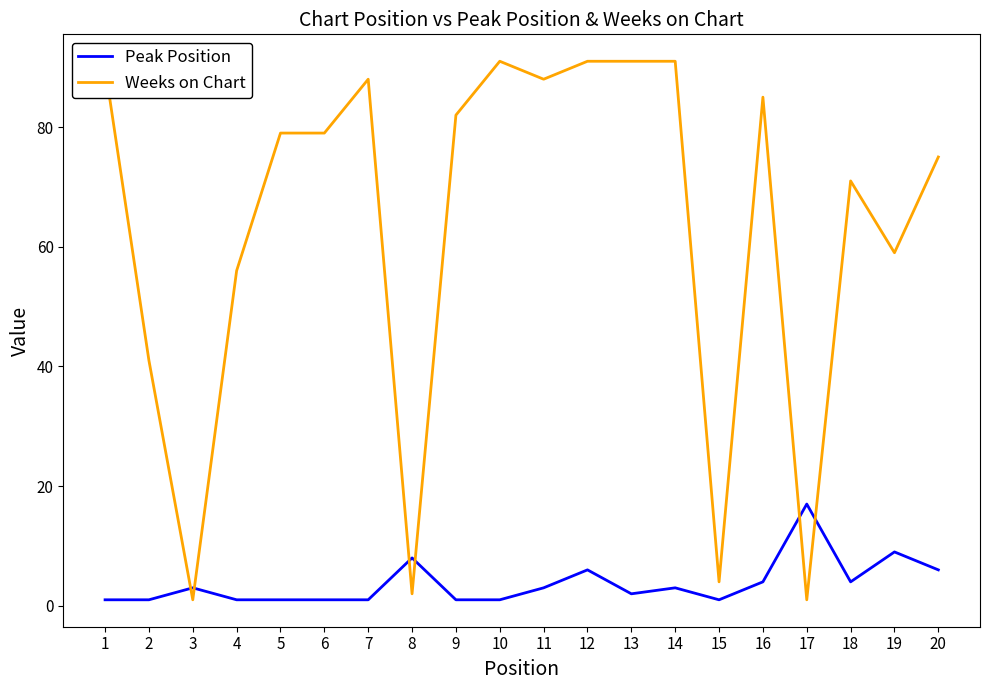

Between 3 and 7, which series saw the biggest shift?

Weeks on Chart